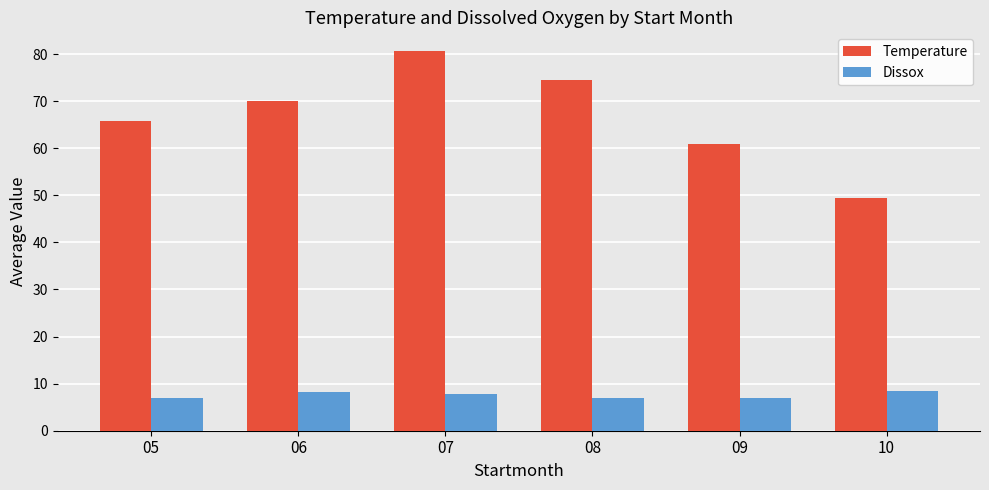

What is the value of the Temperature bar at the 6th from the left?

49.5